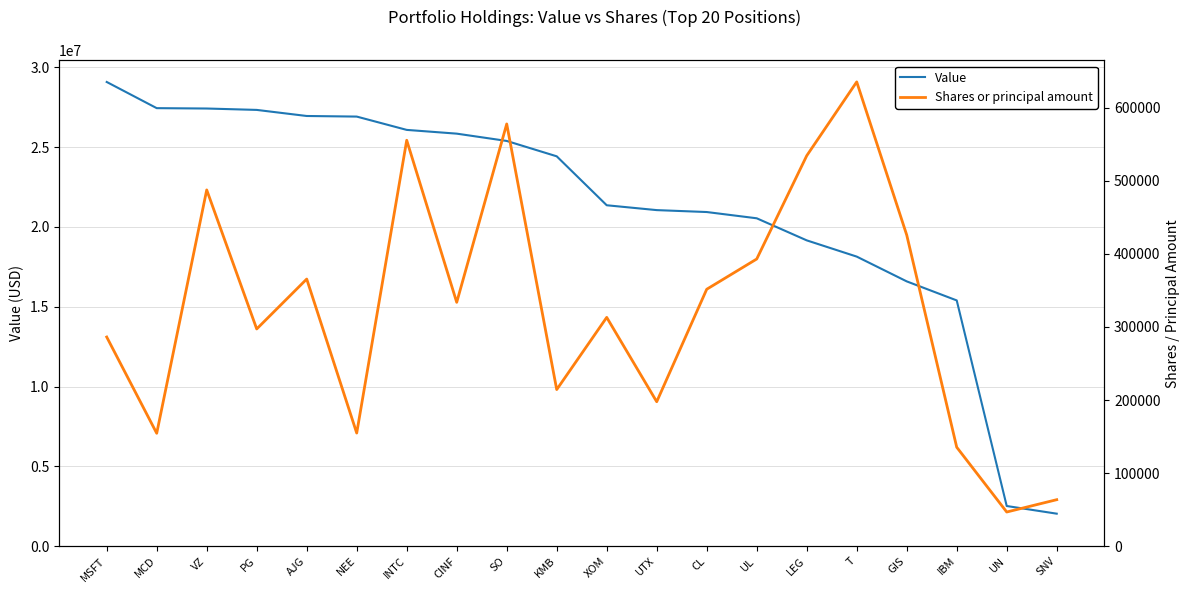

Does the chart have visible grid lines?

Yes